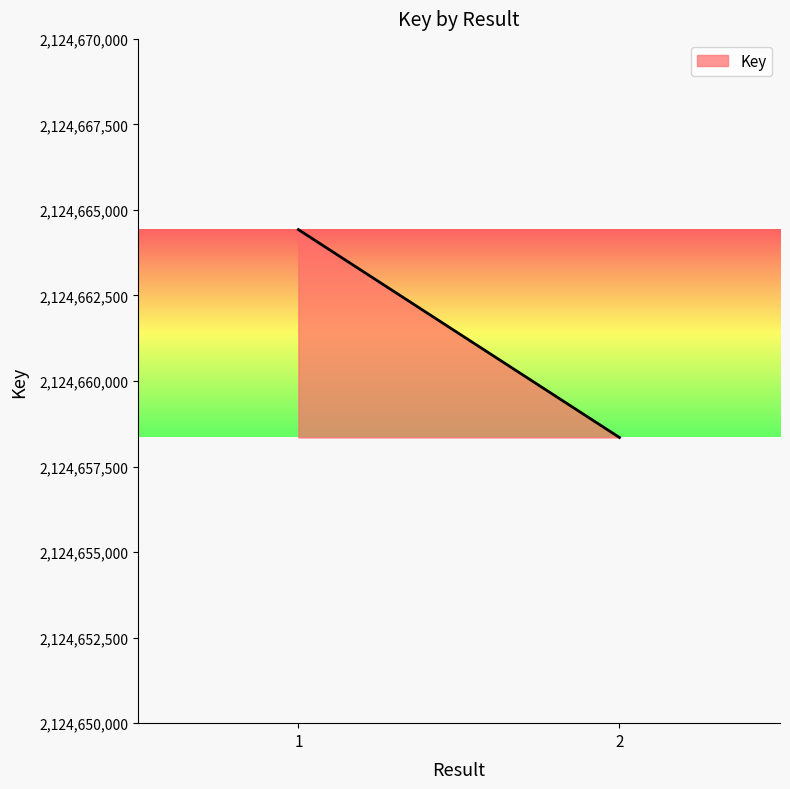

What is the smallest value displayed?

2124658350